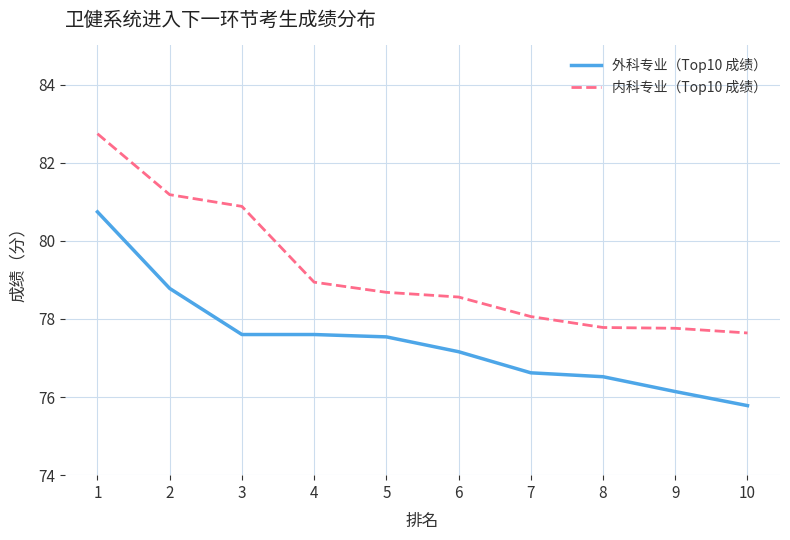

True or false: 内科专业（Top10 成绩） and 外科专业（Top10 成绩） intersect in this chart.

False